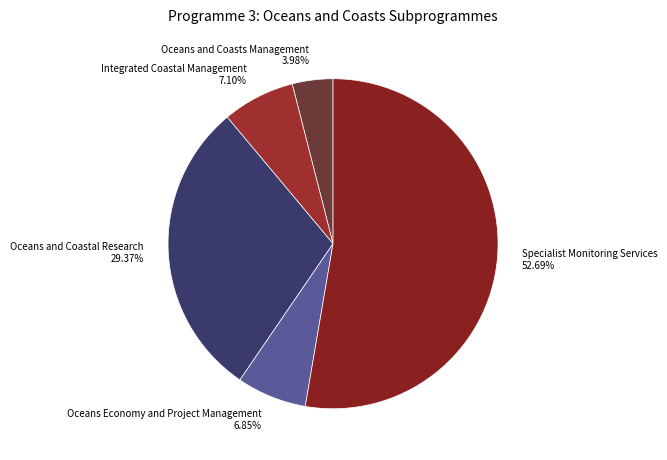

Combined, what portion of the pie is Integrated Coastal Management and Oceans and Coastal Research?

36.5%